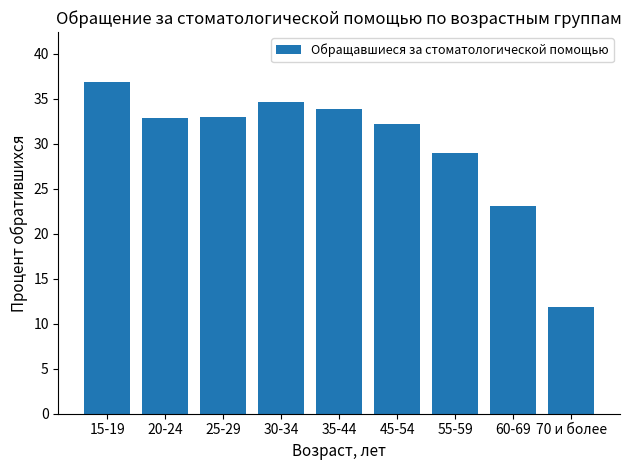

Reading left to right, extract all data points from this chart.

15-19=36.9	20-24=32.9	25-29=32.9	30-34=34.7	35-44=33.9	45-54=32.2	55-59=29.0	60-69=23.1	70 и более=11.8